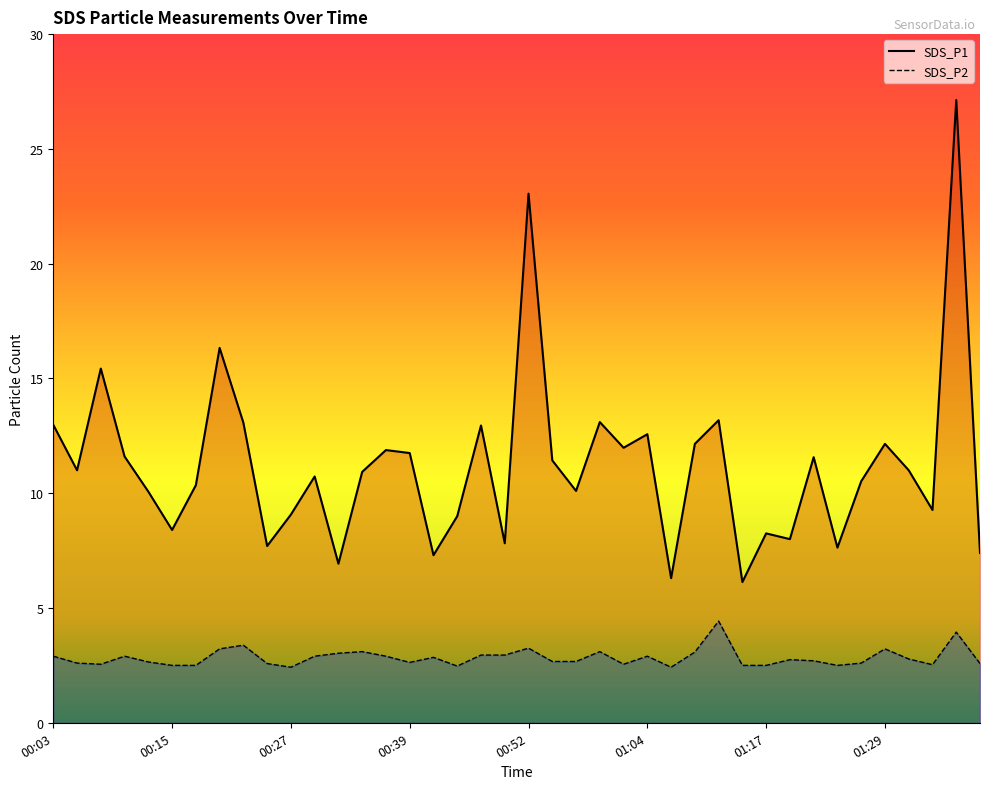

In SDS_P2, how many points are higher than both neighbors (excluding endpoints)?

11